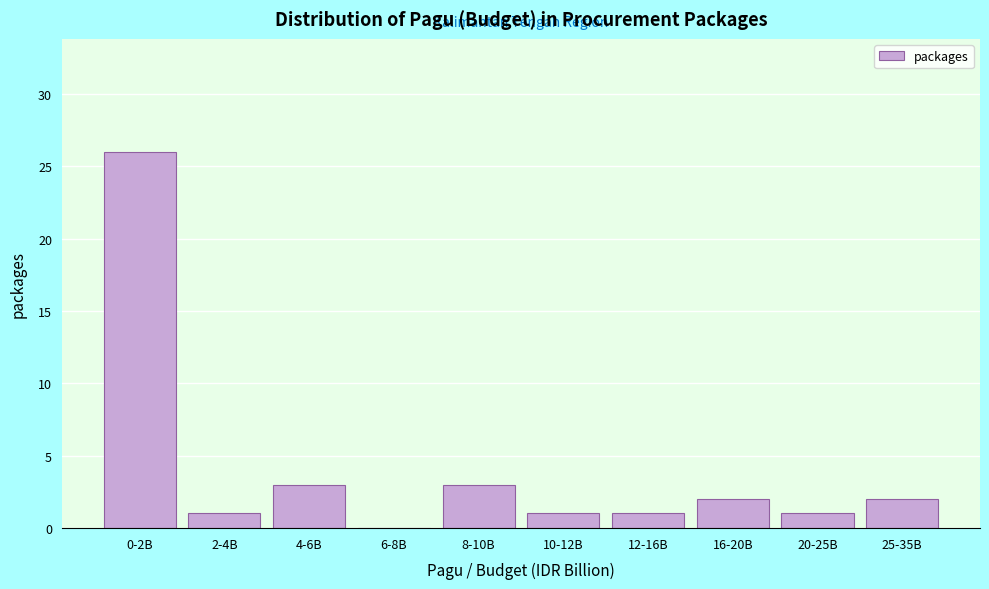

Reading left to right, extract all data points from this chart.

0-2B=26	2-4B=1	4-6B=3	6-8B=0	8-10B=3	10-12B=1	12-16B=1	16-20B=2	20-25B=1	25-35B=2